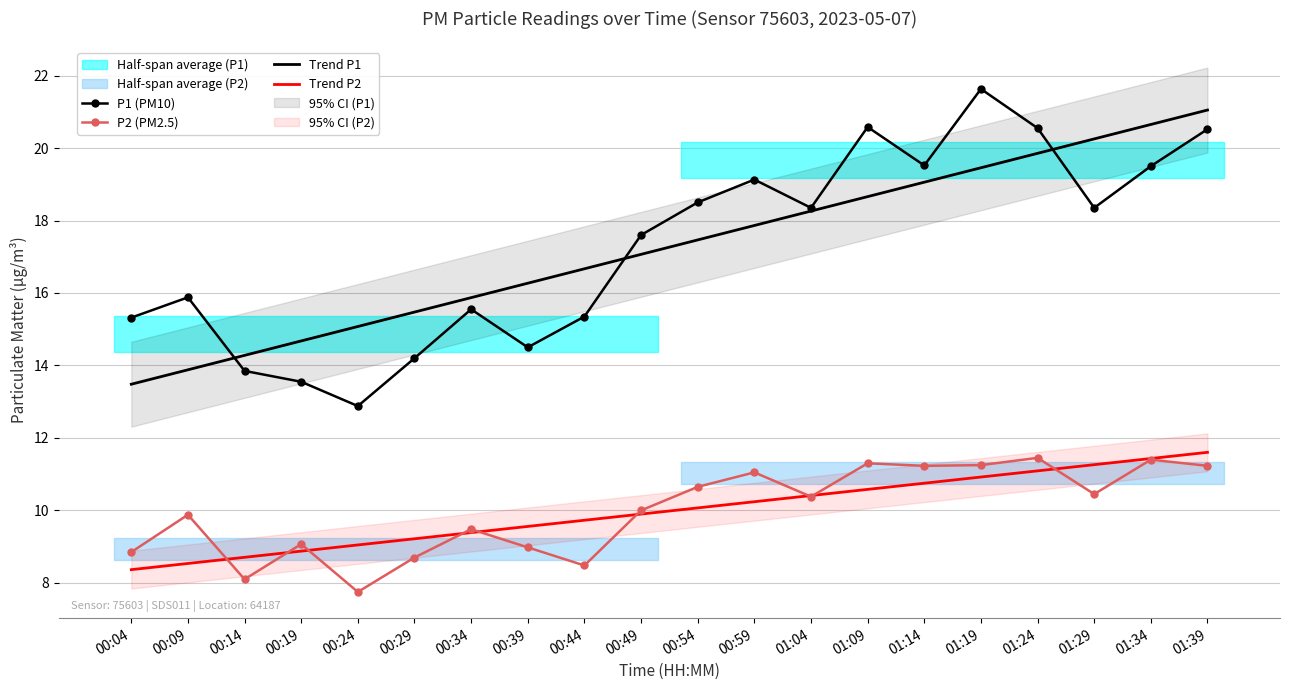

What is the total value across all series at 00:54?

56.7